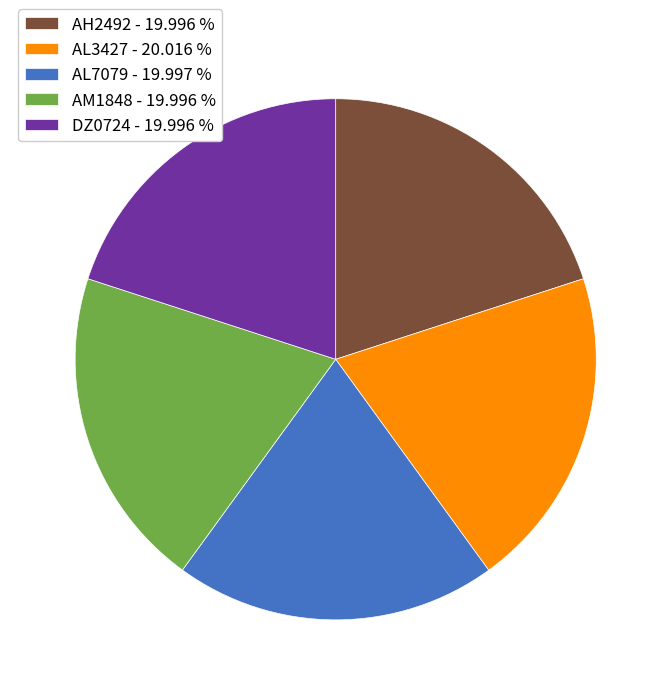

Combined, do AM1848 and DZ0724 account for over 50%?

No